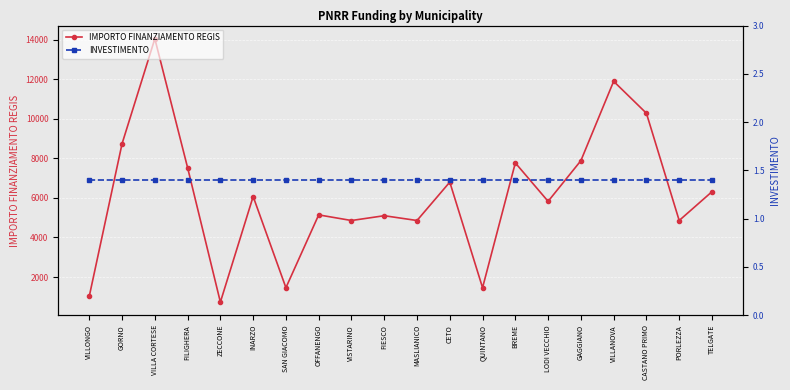

Reading left to right, what are all the values shown in this chart?

IMPORTO FINANZIAMENTO REGIS: VILLONGO=1029.0	GORNO=8748.0	VILLA CORTESE=14063.0	FILIGHERA=7533.0	ZECCONE=729.0	INARZO=6075.0	SAN GIACOMO=1458.0	OFFANENGO=5145.0	VISTARINO=4860.0	FIESCO=5103.0	MASLIANICO=4860.0	CETO=6804.0	QUINTANO=1458.0	BREME=7776.0	LODI VECCHIO=5831.0	GAGGIANO=7889.0	VILLANOVA=11907.0	CASTANO PRIMO=10290.0	PORLEZZA=4860.0	TELGATE=6318.0
INVESTIMENTO: VILLONGO=1.4	GORNO=1.4	VILLA CORTESE=1.4	FILIGHERA=1.4	ZECCONE=1.4	INARZO=1.4	SAN GIACOMO=1.4	OFFANENGO=1.4	VISTARINO=1.4	FIESCO=1.4	MASLIANICO=1.4	CETO=1.4	QUINTANO=1.4	BREME=1.4	LODI VECCHIO=1.4	GAGGIANO=1.4	VILLANOVA=1.4	CASTANO PRIMO=1.4	PORLEZZA=1.4	TELGATE=1.4